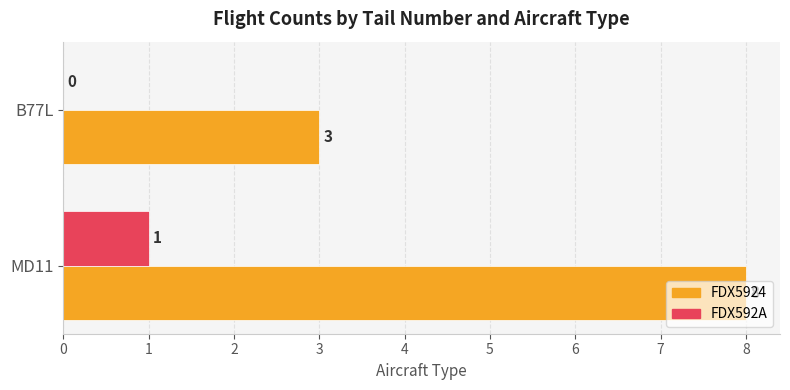

Is it true that FDX592A equals 1 at MD11?

True